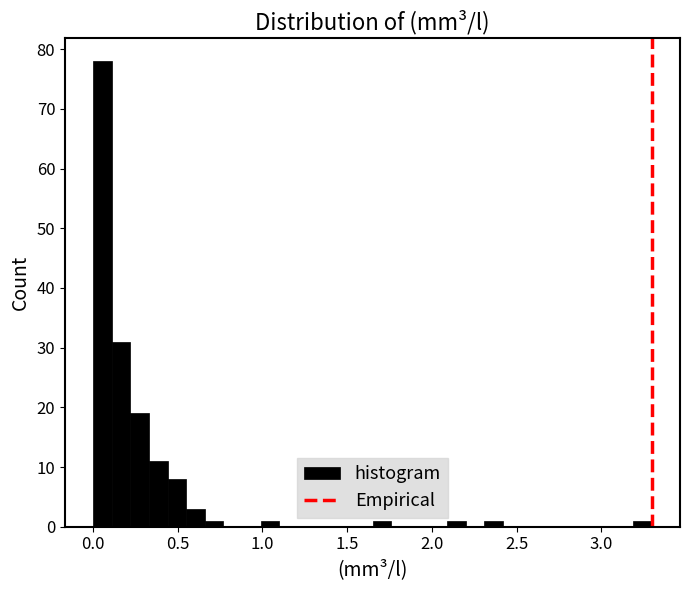

Read against the x-axis, roughly where is the centre of the tallest bar?

0.05